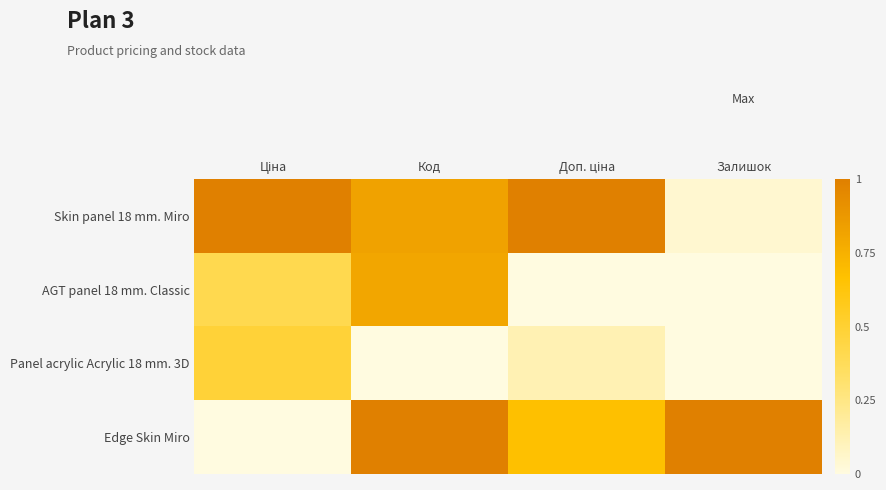

Reading left to right, extract all data points from this chart.

Skin panel 18 mm. Miro: Ціна=1.0	Код=0.8	Доп. ціна=1.0	Залишок=0.0
AGT panel 18 mm. Classic: Ціна=0.4	Код=0.8	Доп. ціна=0.0	Залишок=0.0
Panel acrylic Acrylic 18 mm. 3D: Ціна=0.5	Код=0.0	Доп. ціна=0.1	Залишок=0.0
Edge Skin Miro: Ціна=0.0	Код=1.0	Доп. ціна=0.7	Залишок=1.0